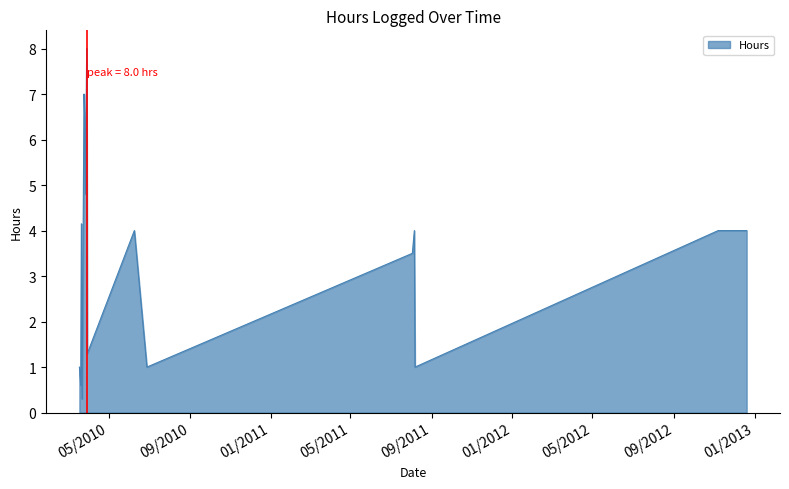

Does the chart have visible grid lines?

No